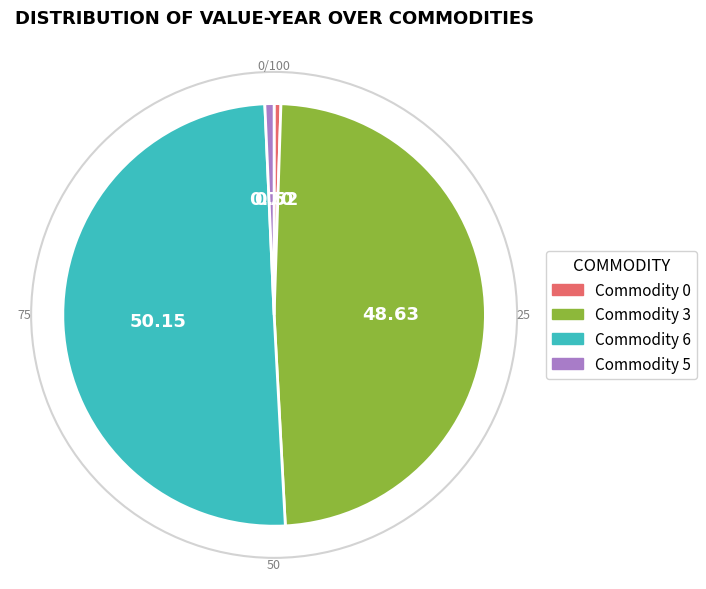

Which category accounts for the majority?

Commodity 6